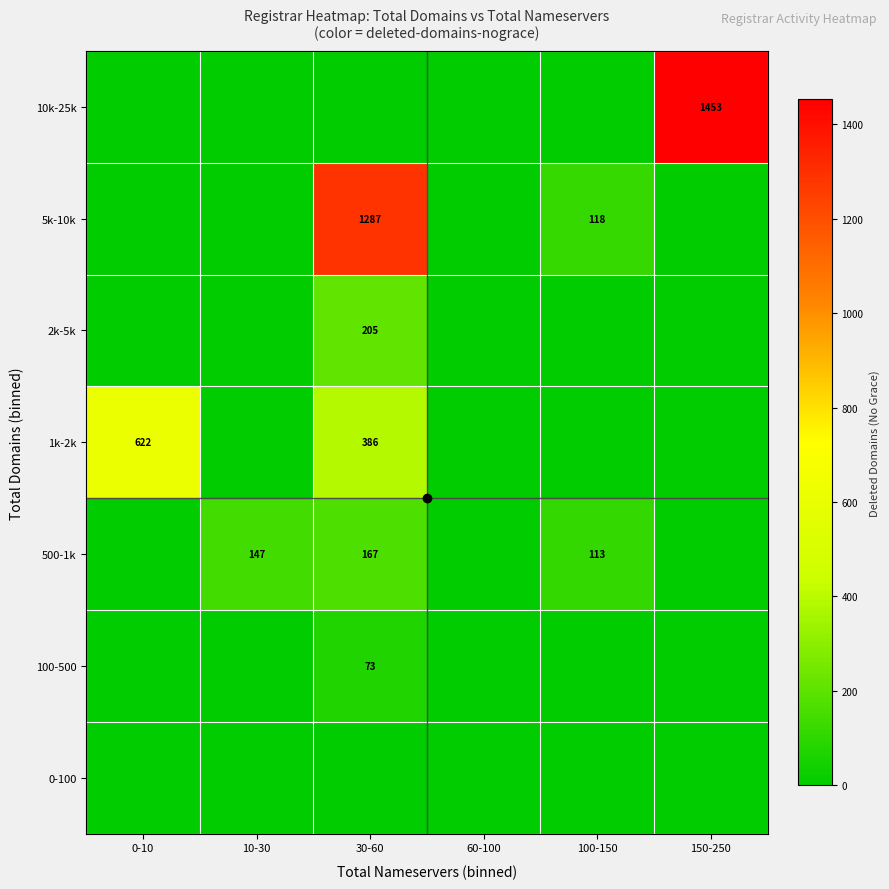

The value of 100-500 at 30-60 is 126. True or false?

False